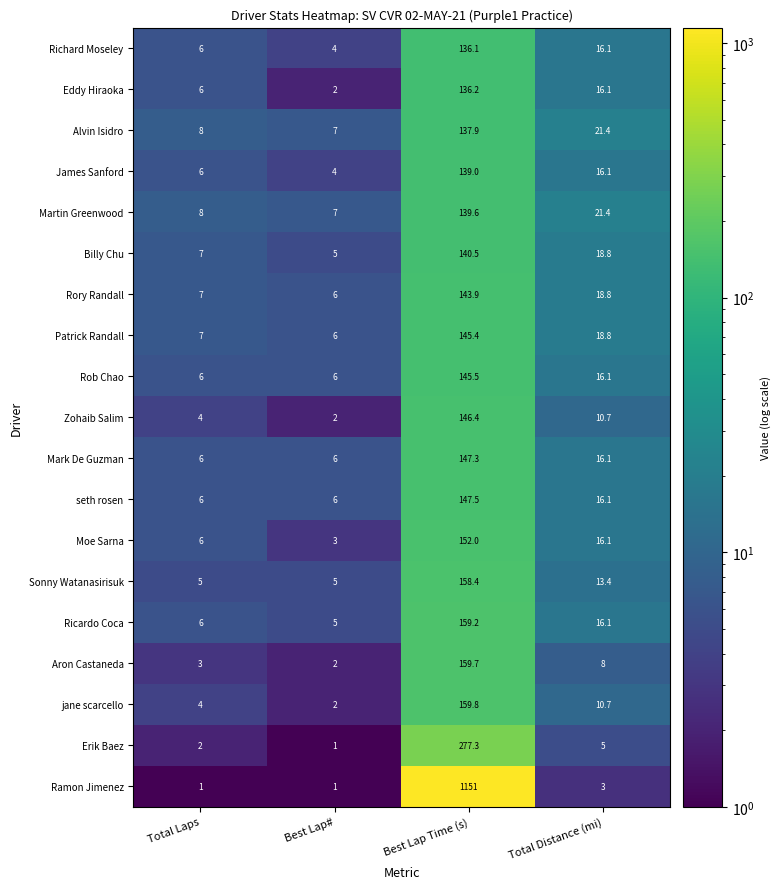

True or false: Sonny Watanasirisuk has a value of 8.2 at Best Lap#.

False